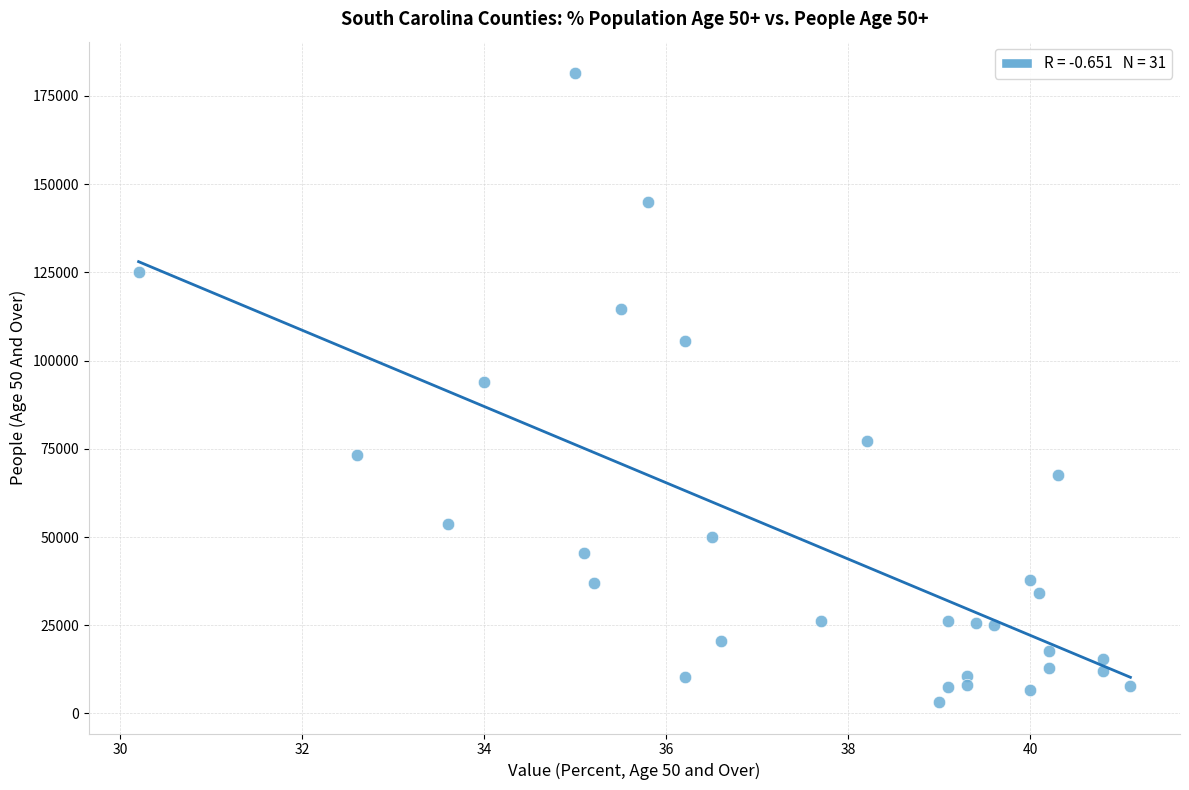

What is the range of Y values (max minus min)?

178230